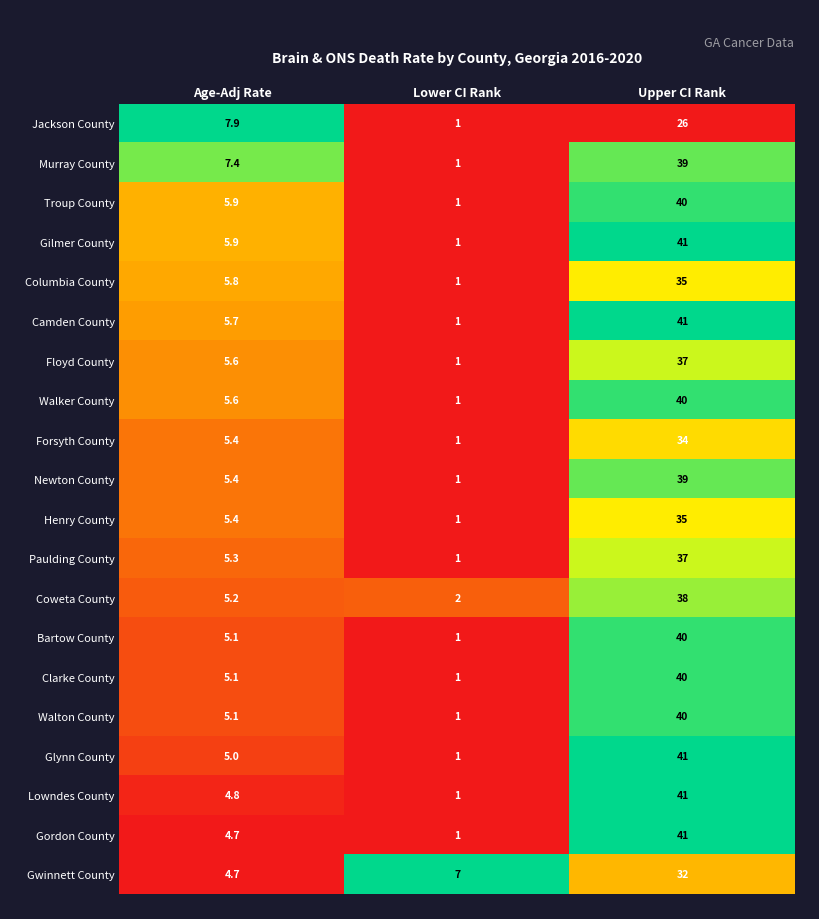

The Coweta County series shows 2.0 at Lower CI Rank. True or false?

True